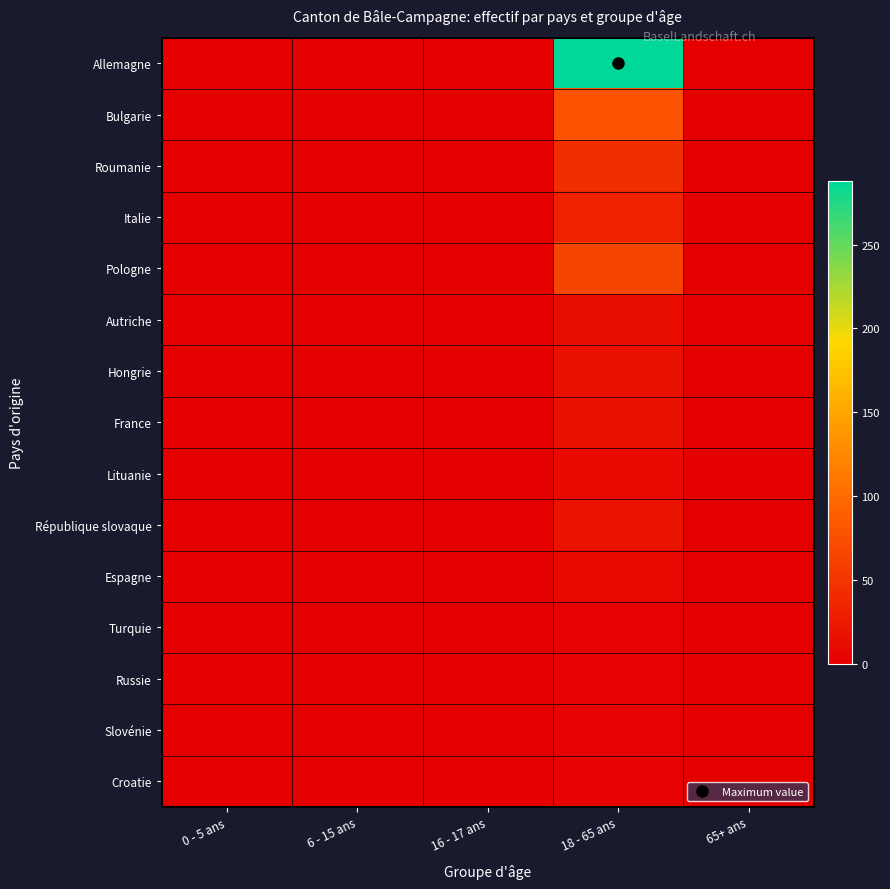

At how many categories does at least one series exceed 38?

1